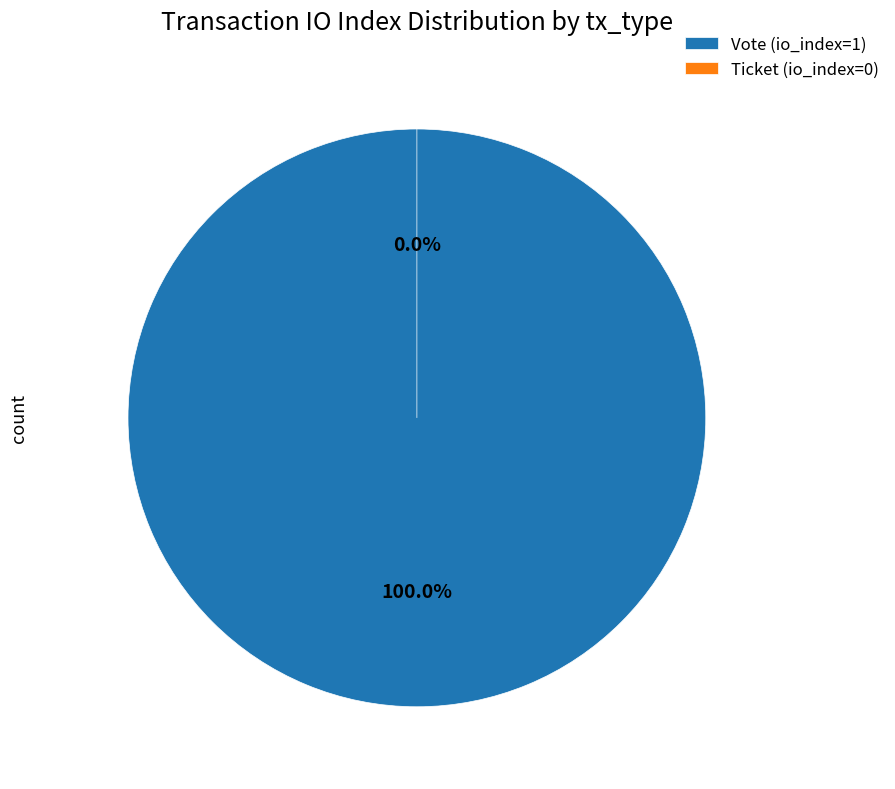

Is it true that Vote (io_index=1) is 100% of the pie?

True